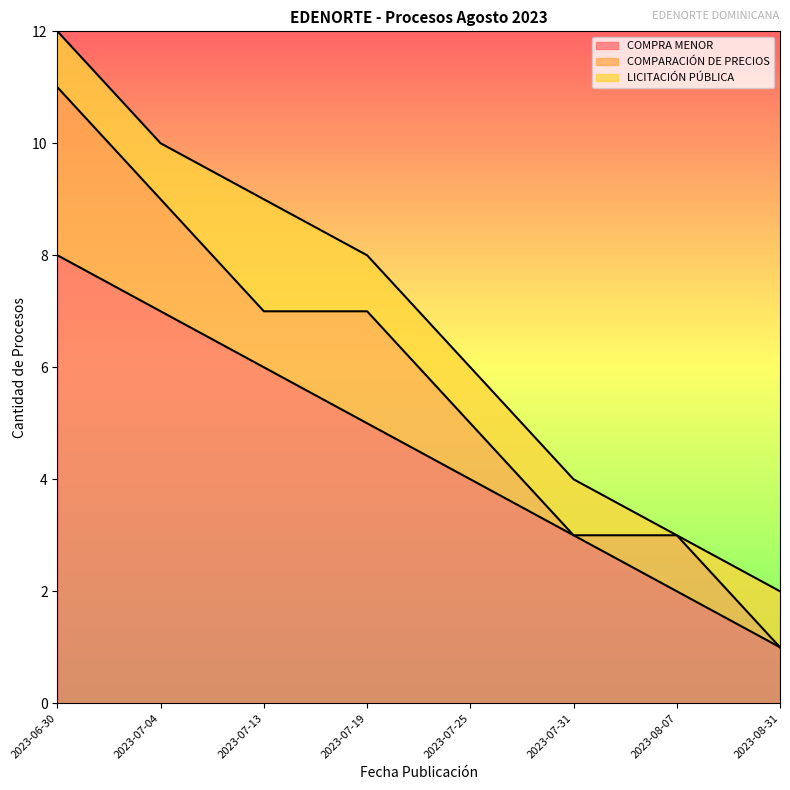

Reading left to right, list all the values displayed in this chart.

COMPRA MENOR: 8	7	6	5	4	3	2	1
COMPARACIÓN DE PRECIOS: 3	2	1	2	1	0	1	0
LICITACIÓN PÚBLICA: 1	1	2	1	1	1	0	1